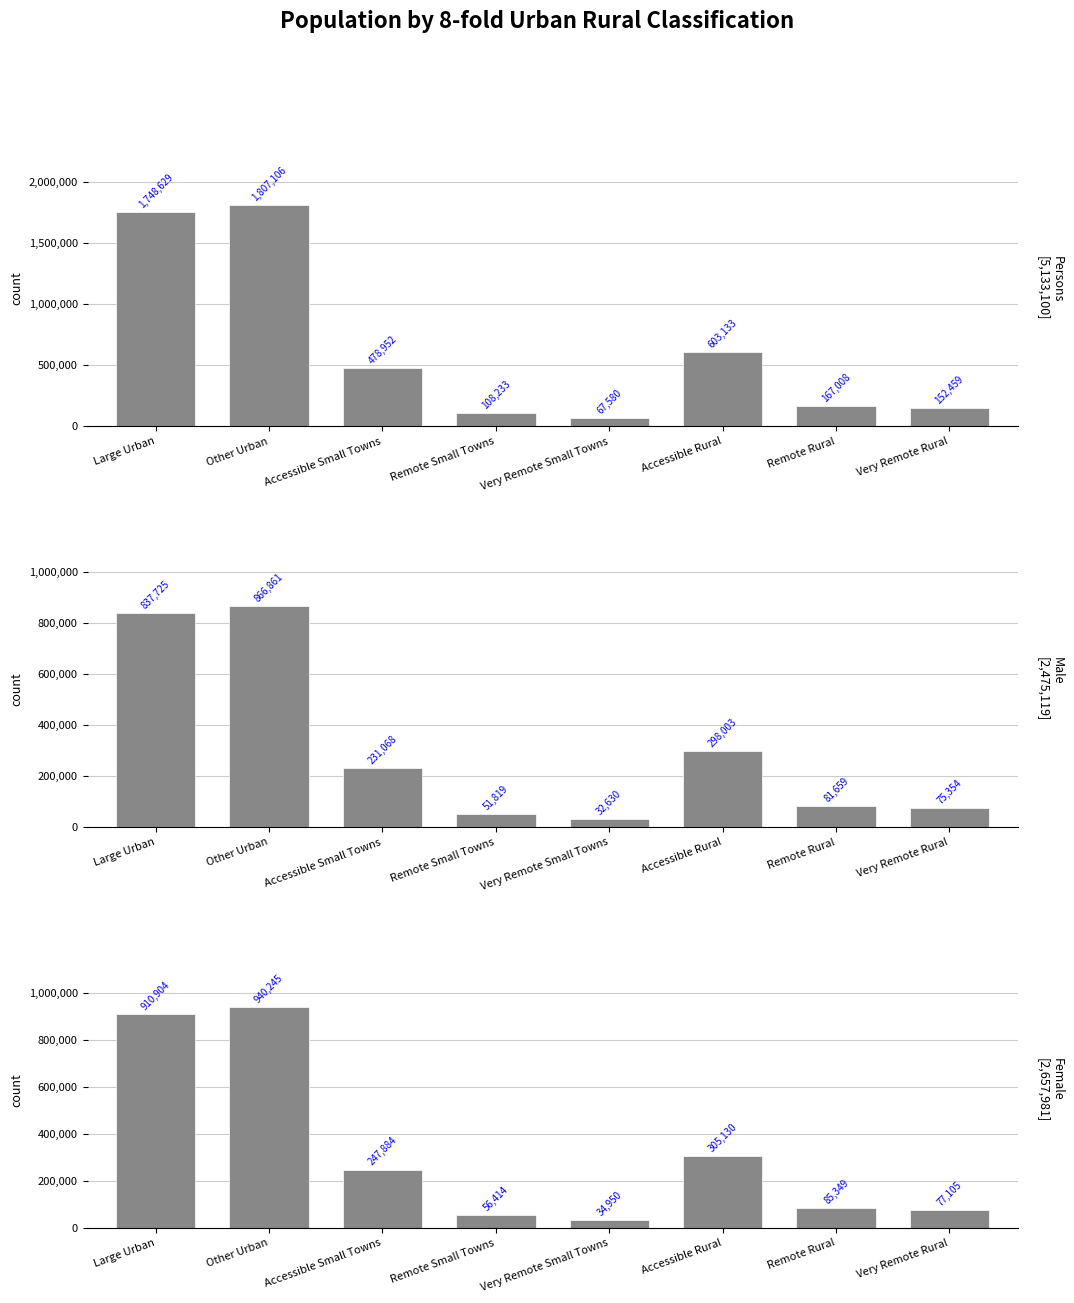

Which series changed the most between Other Urban and Very Remote Small Towns?

Persons